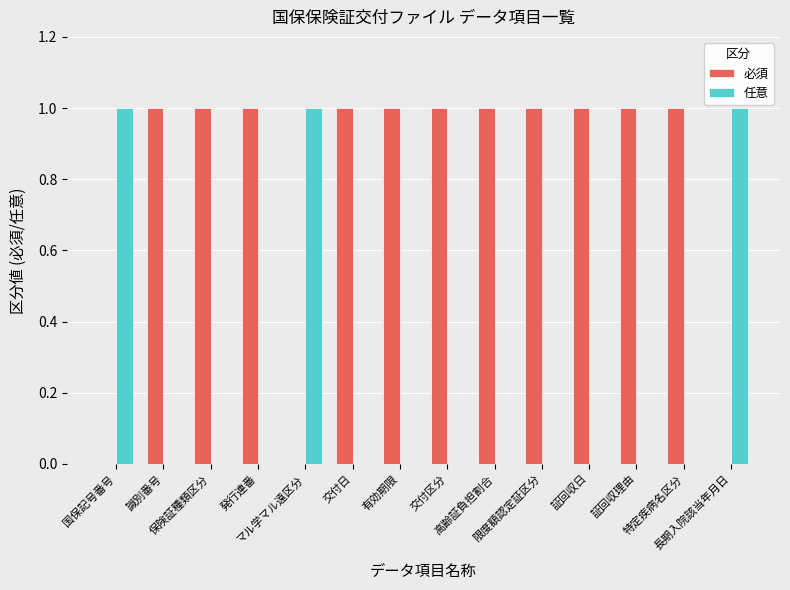

Which series has the largest total across all categories?

必須